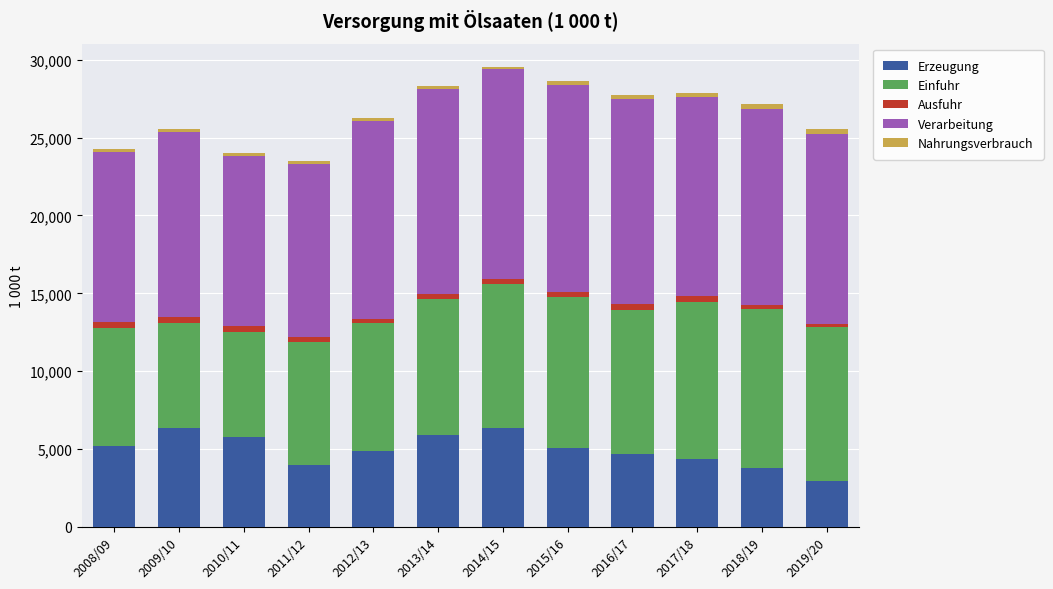

What is the difference between the maximum and minimum values in the Erzeugung series?

3411.6